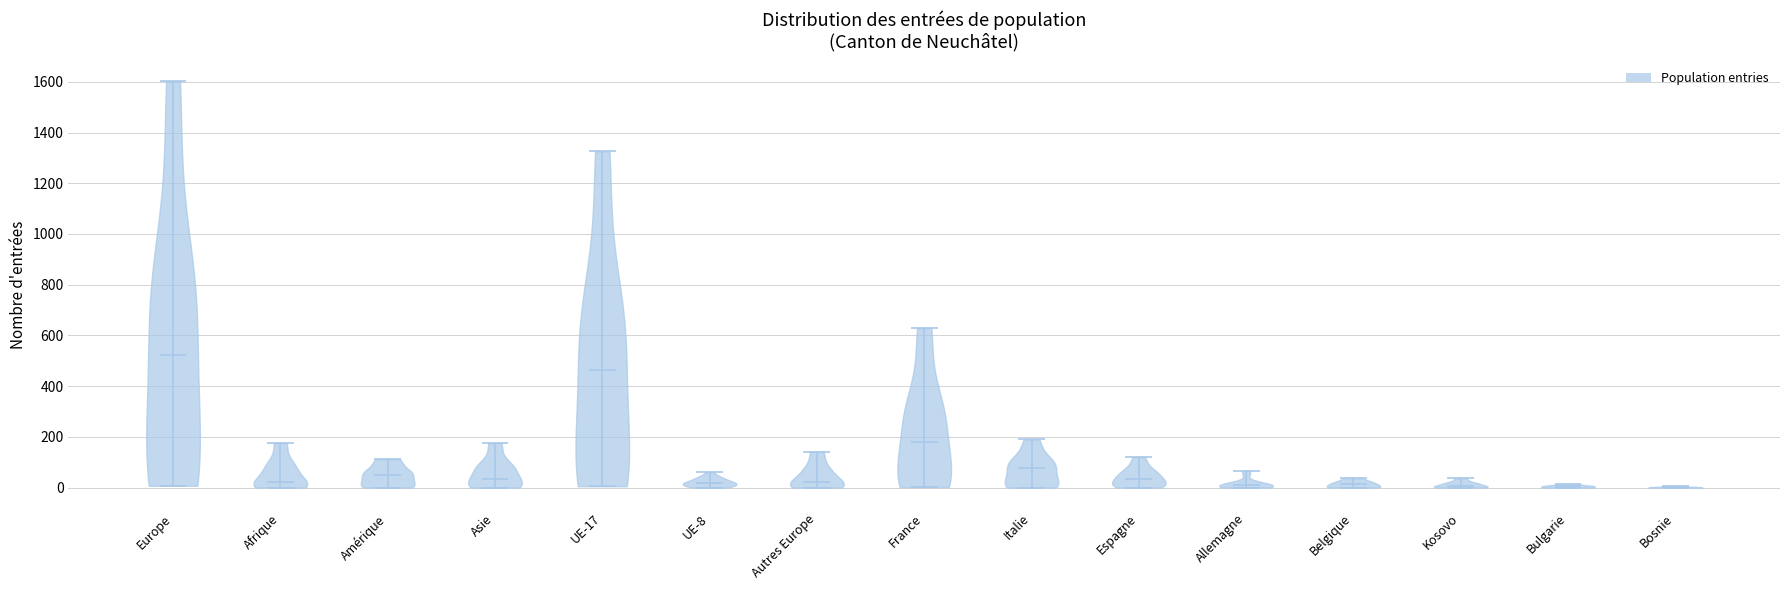

What is the highest point the violin for Autres Europe reaches on the y-axis? The values are not printed on the chart, so give them approximately, as read against the axis.

140